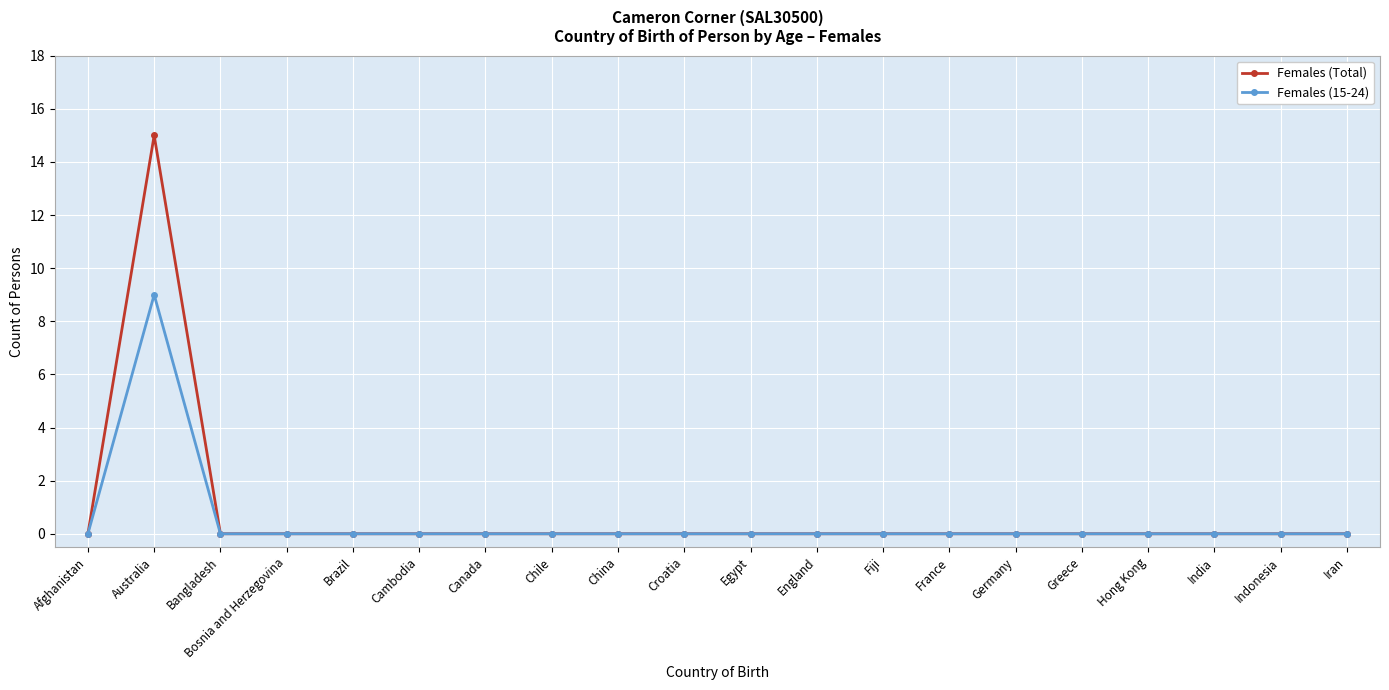

True or false: Females (15-24) has a value of 0 at Hong Kong.

True